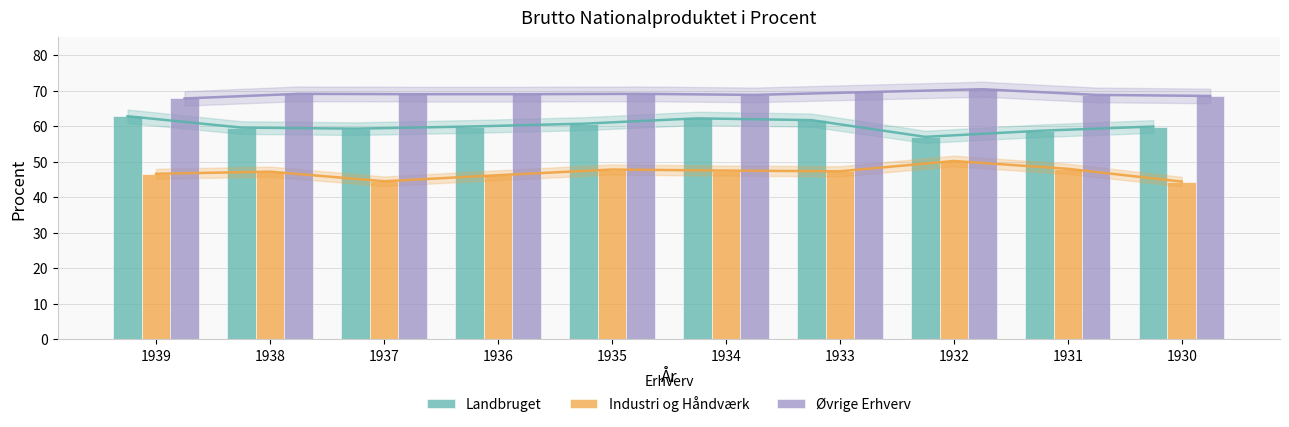

Rank the series by their maximum value, from lowest to highest.

Industri og Håndværk, Landbruget, Øvrige Erhverv